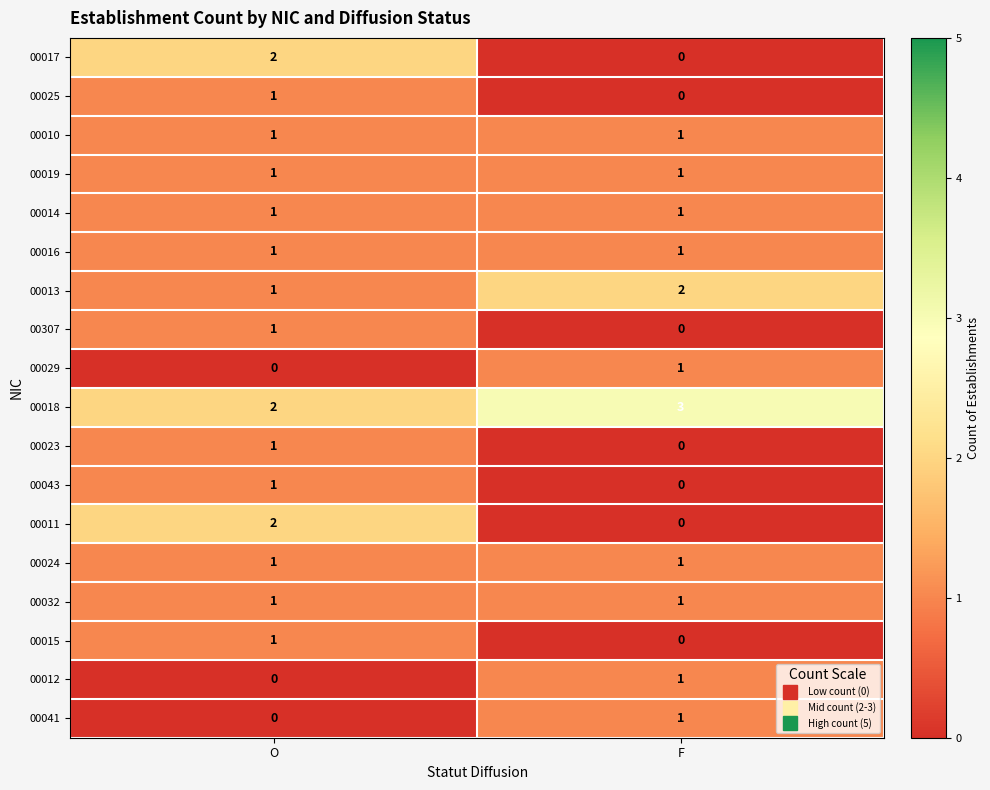

What is the total value across all series at O?

18